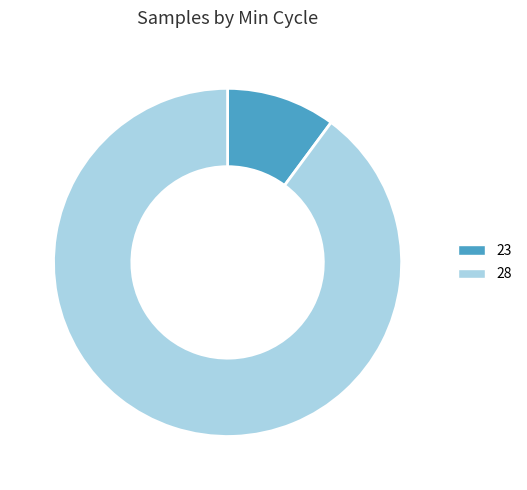

What is the ratio of the value at 28 to the value at 23?

8.9